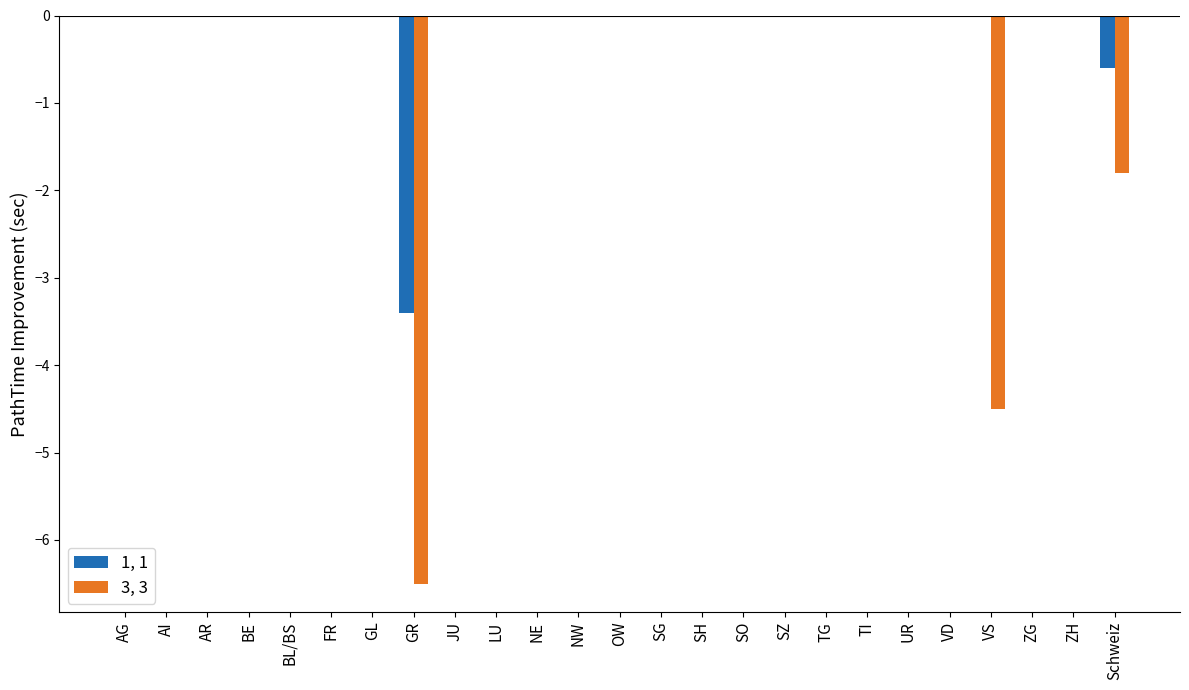

The value of 1, 1 at SH is 0.0. True or false?

True